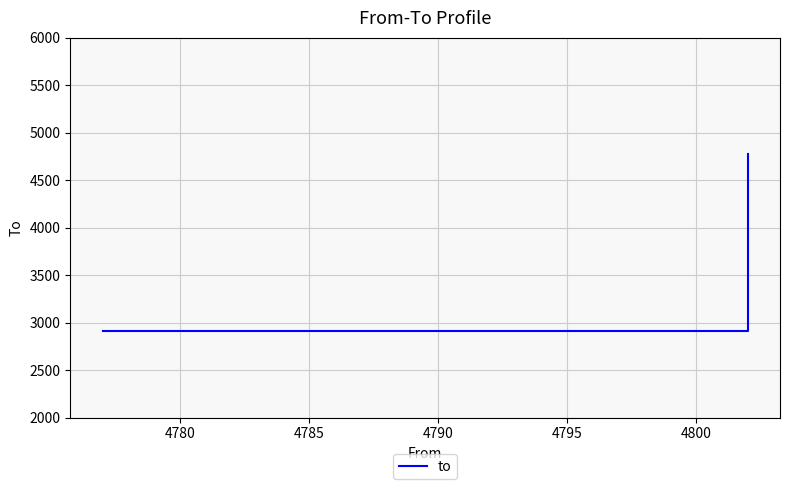

How many lines are shown in the chart?

1